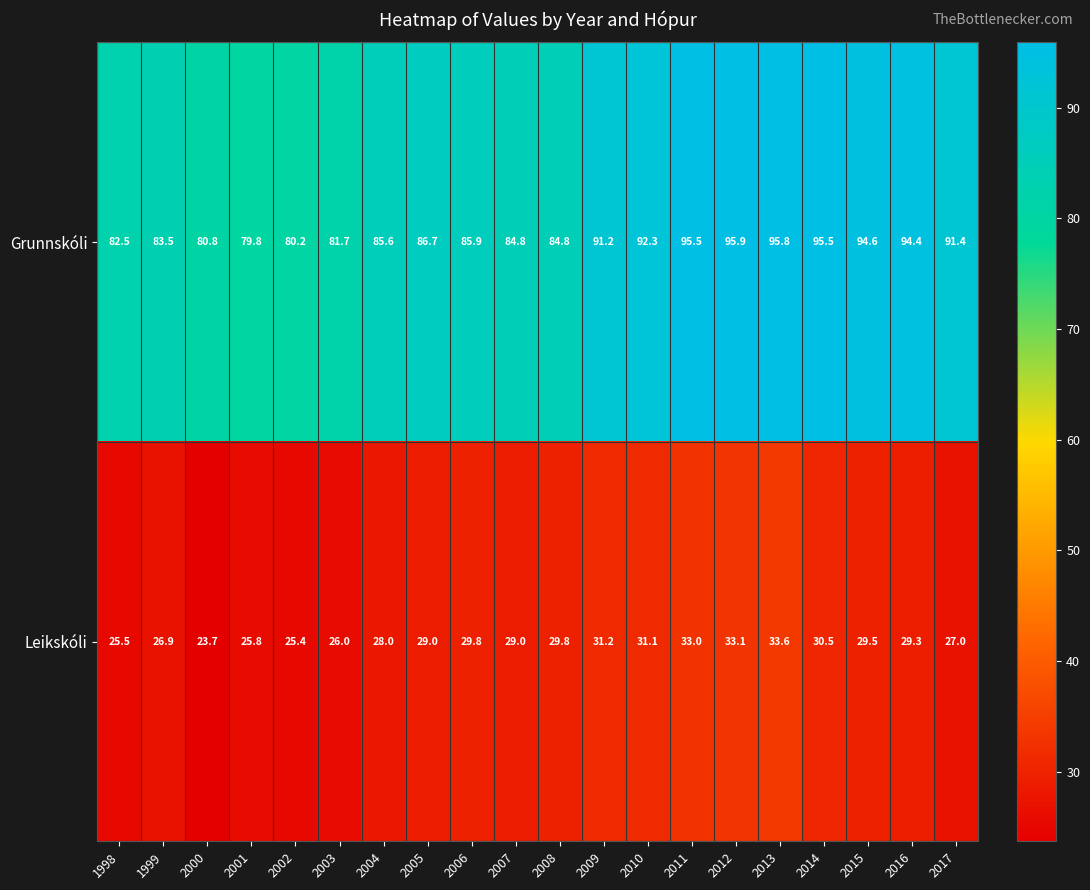

Which series has the largest range (max minus min)?

Grunnskóli